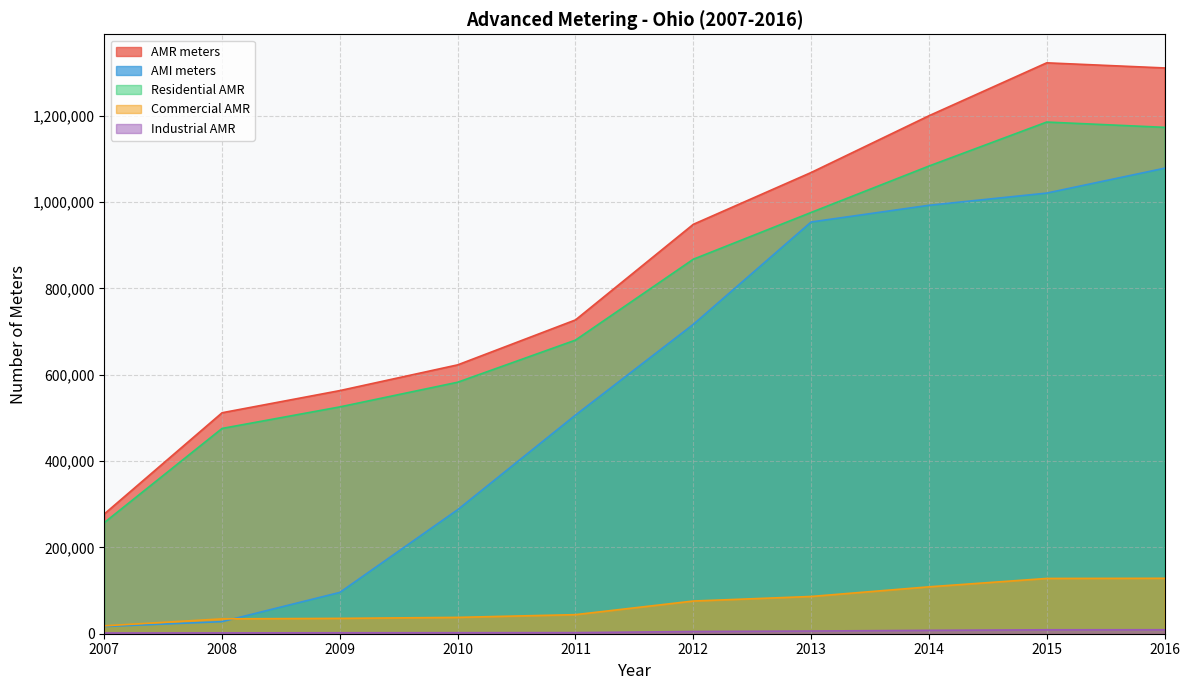

True or false: Commercial AMR has more than 0 interior local peaks.

False